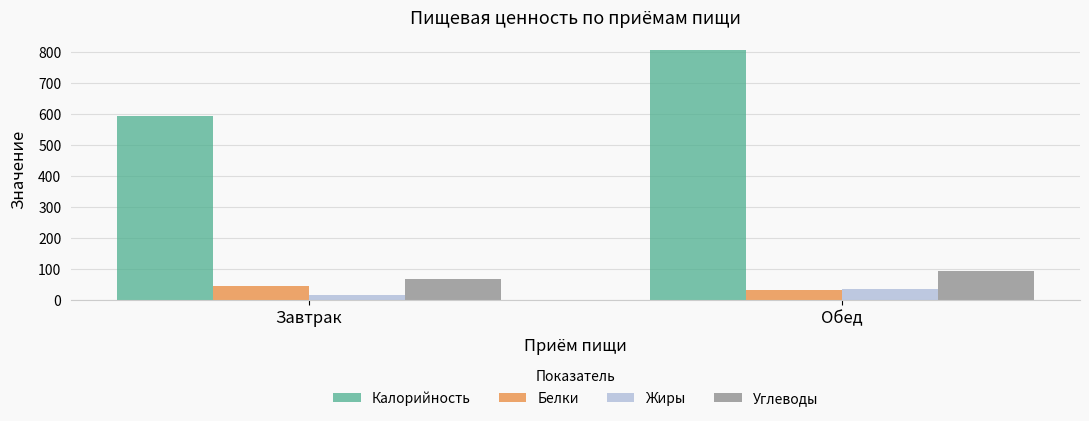

Which label corresponds to the largest value in the chart?

Обед